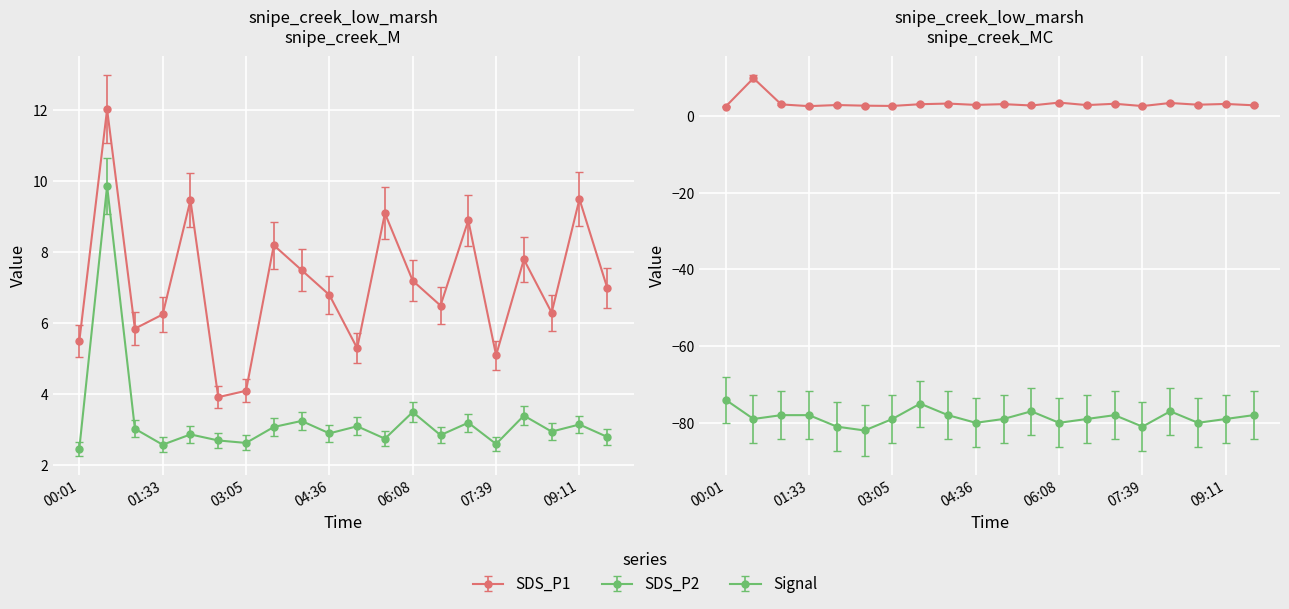

At which category does the chart reach its minimum across all series?

02:34